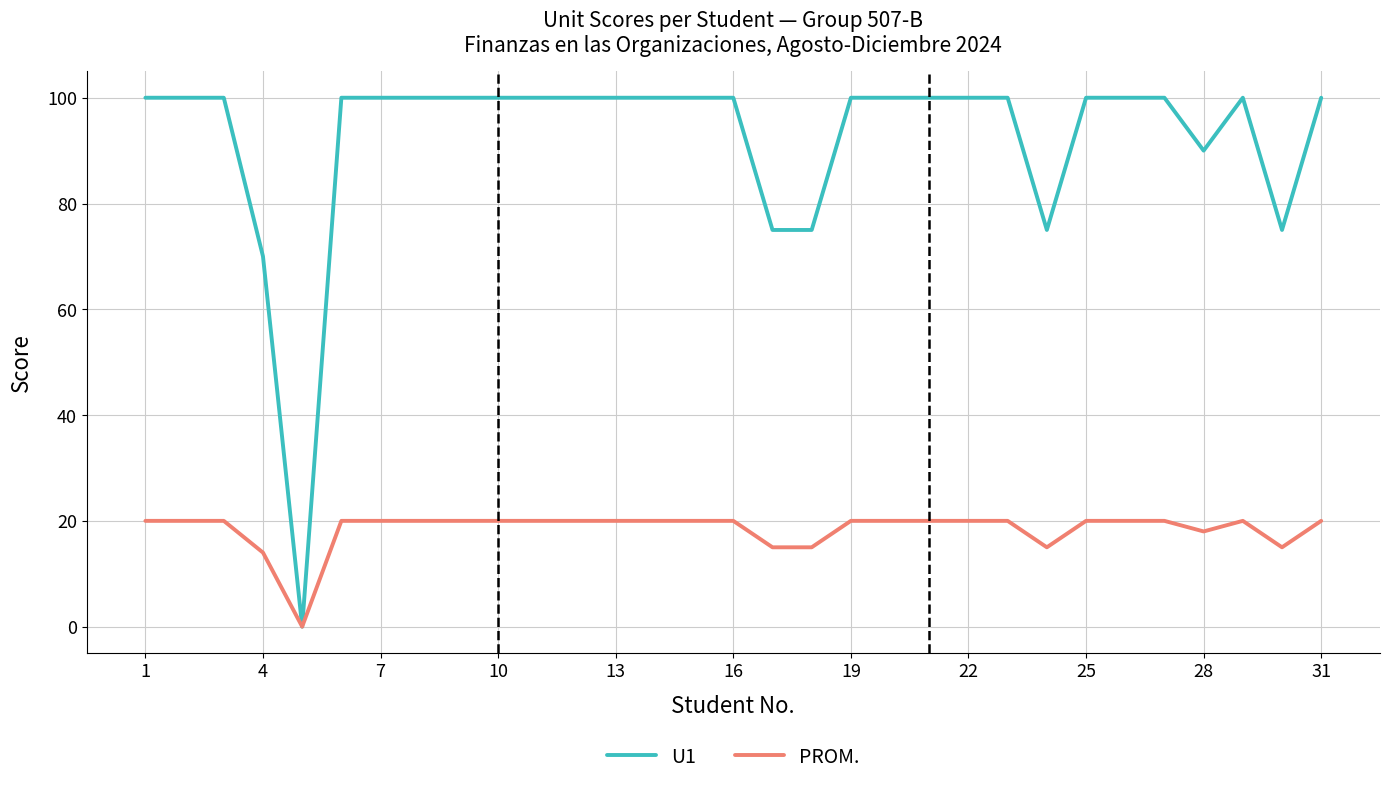

Which series has the largest total across all categories?

U1